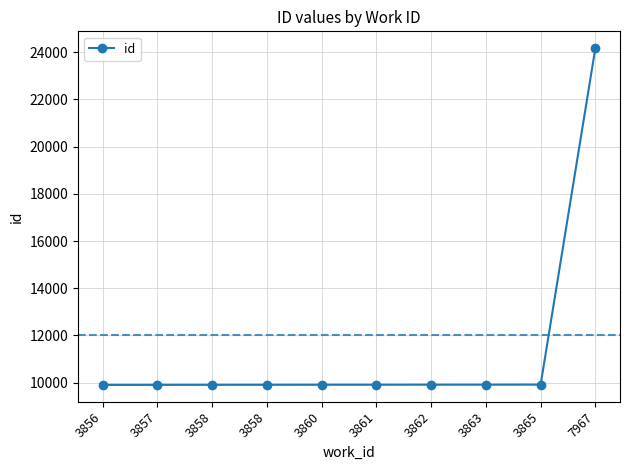

What is the maximum value shown in the chart?

24173